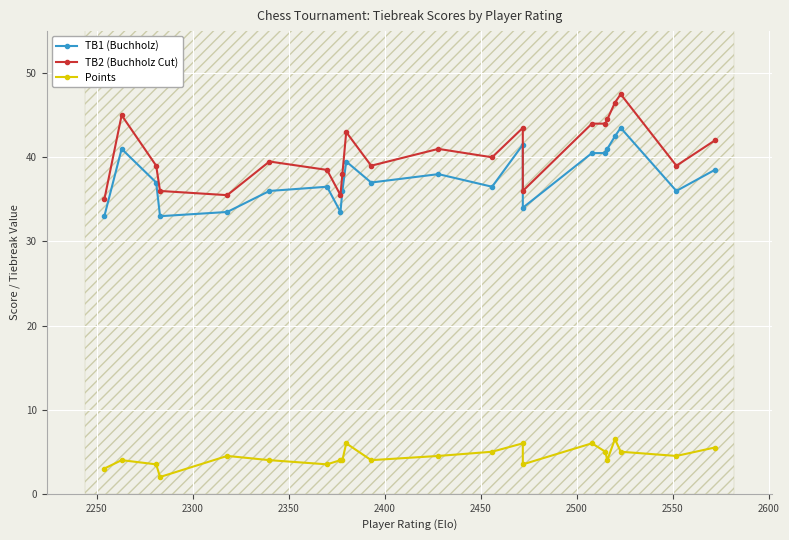

The TB1 (Buchholz) series shows 75.4 at 19. True or false?

False